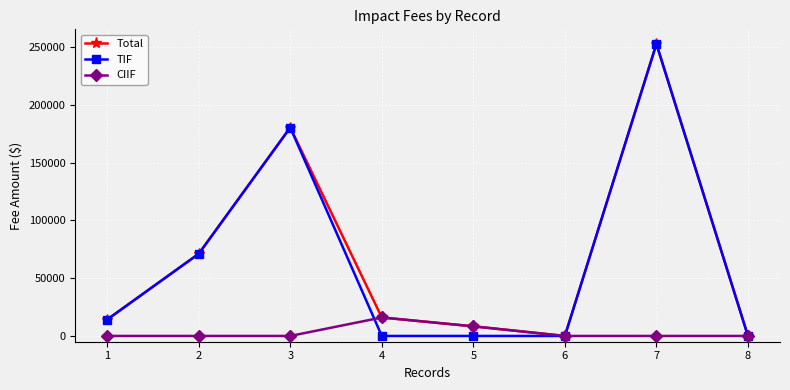

What is the sum of the CIIF values at 2 and 5?

8323.6